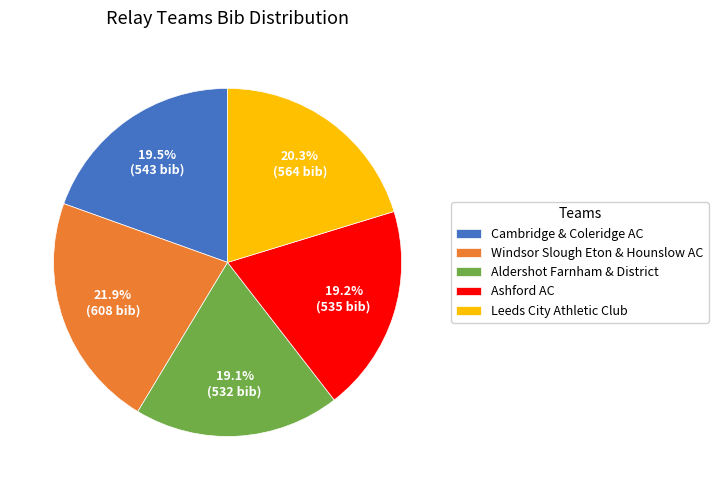

Which slice is the largest?

Windsor Slough Eton & Hounslow AC